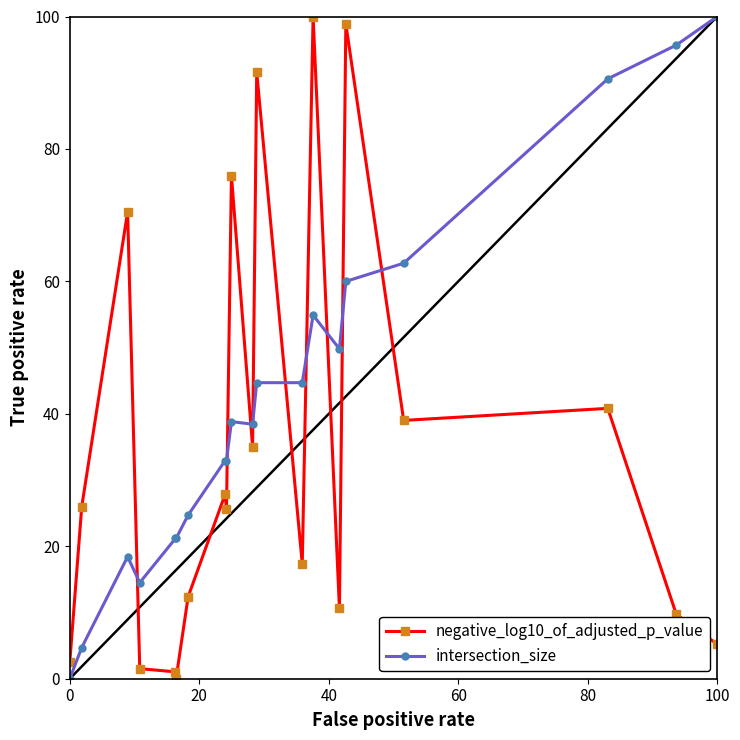

What is the value of the intersection_size point at the 13th from the left?

44.7